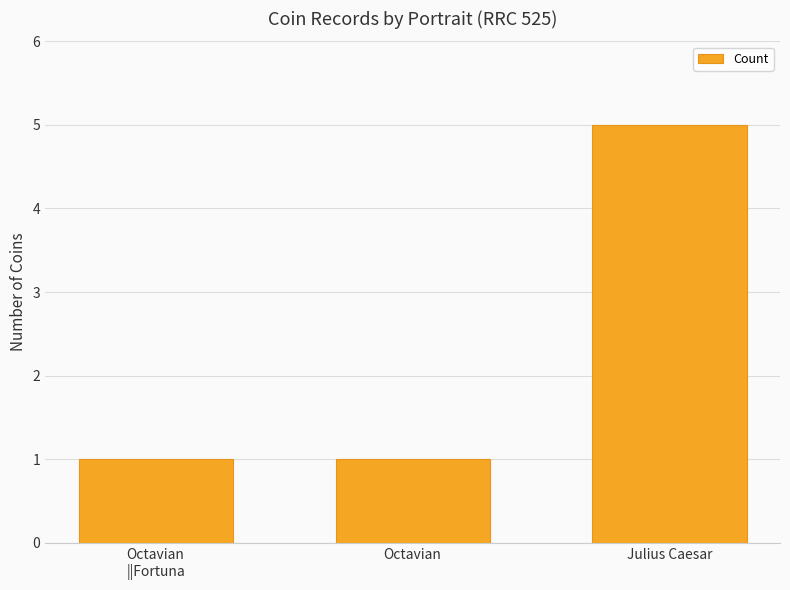

What is the maximum value shown in the chart?

5